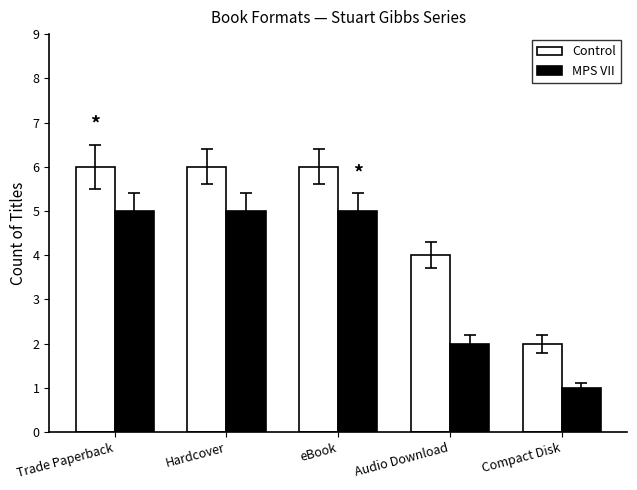

How many MPS VII values are between 2 and 5?

4